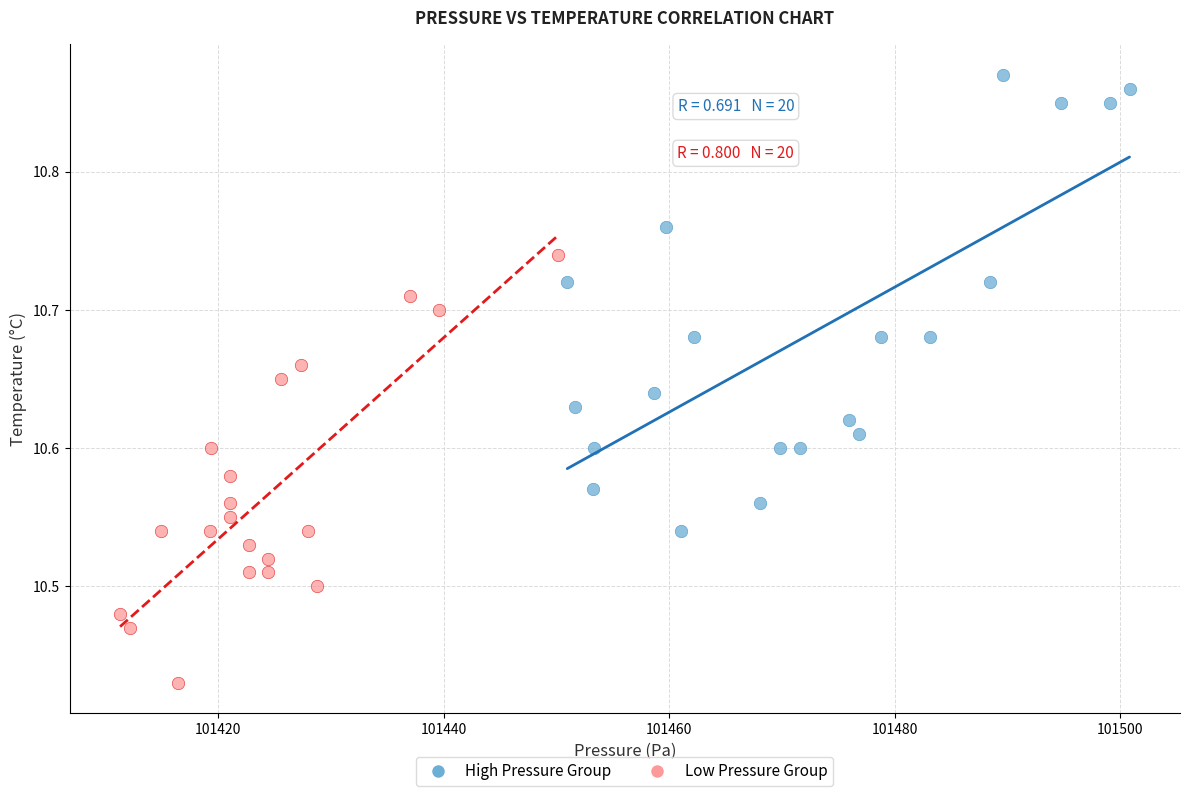

Which series contains the lowest Y value?

Low Pressure Group